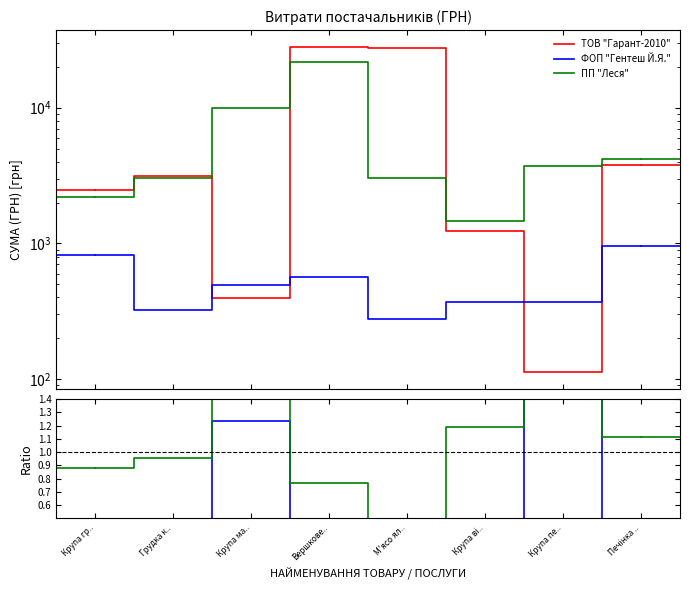

What is the label of the 8th point from the left?

Печінка ..